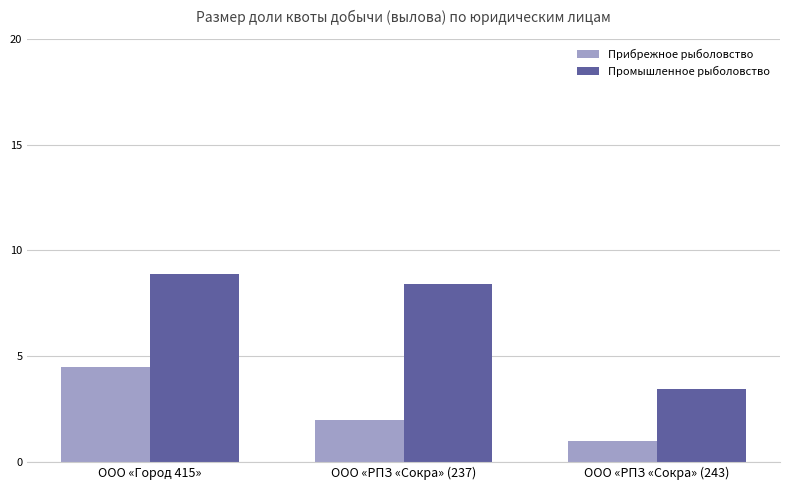

Is it true that Промышленное рыболовство equals 8.4 at ООО «РПЗ «Сокра» (237)?

True